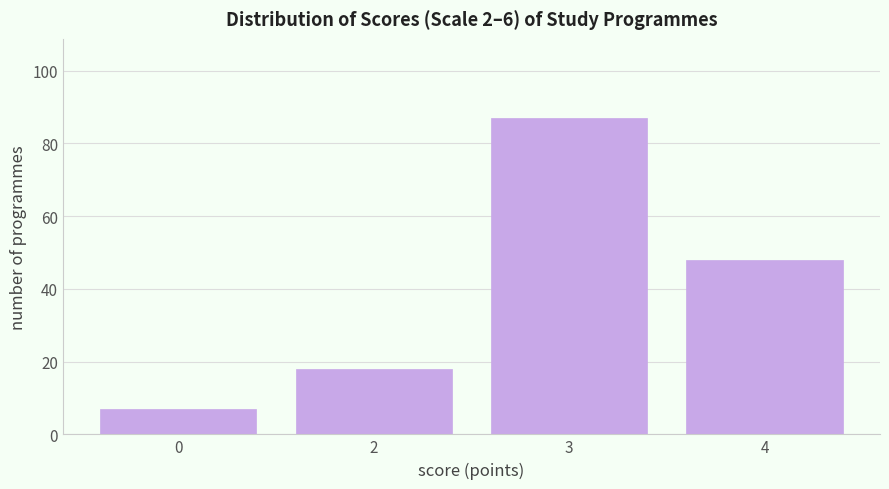

Reading left to right, what are all the values shown in this chart?

7	18	87	48